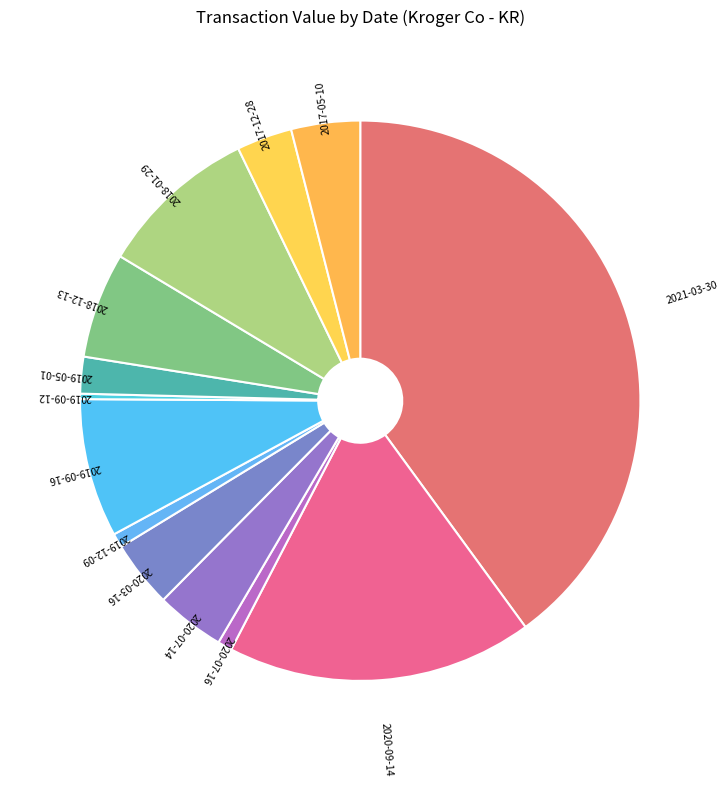

Does any single category account for the majority?

No